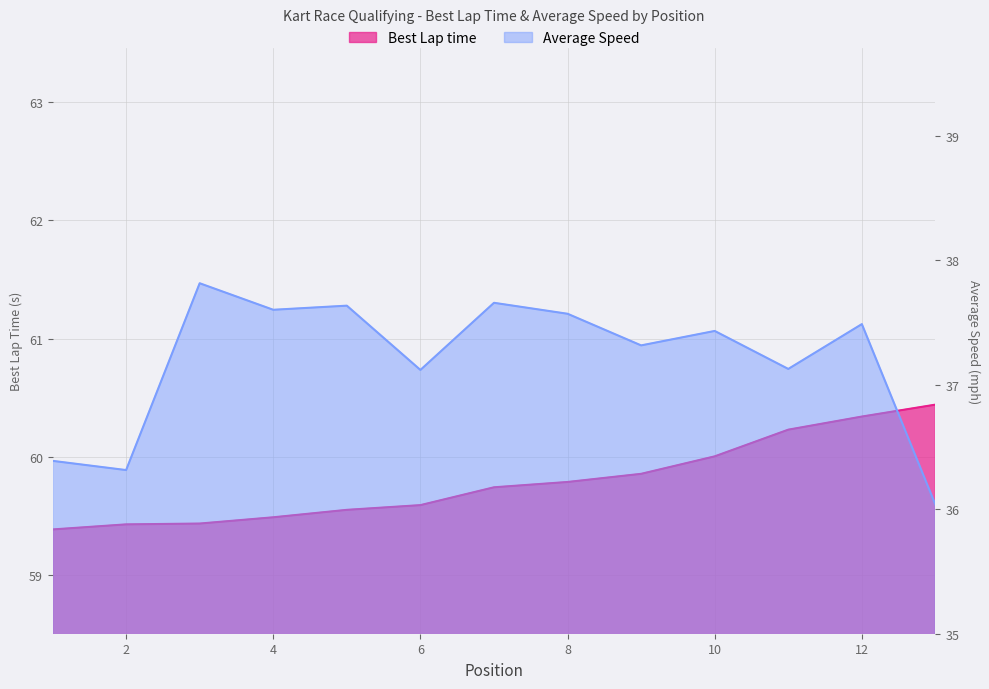

What is the spread (max minus min) of values at 3?

21.6